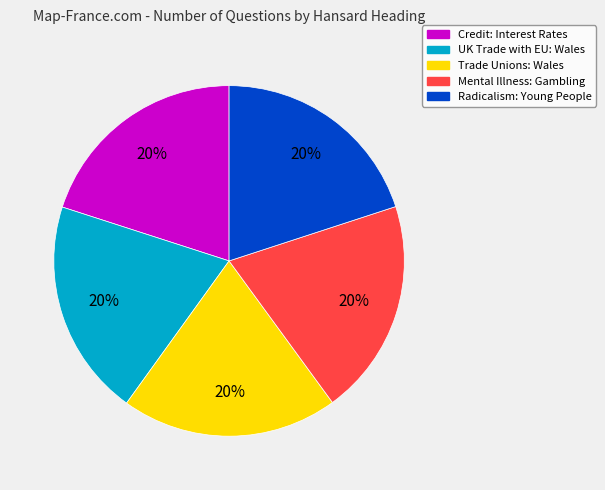

Do Trade Unions: Wales and Radicalism: Young People together represent more than half of the pie?

No